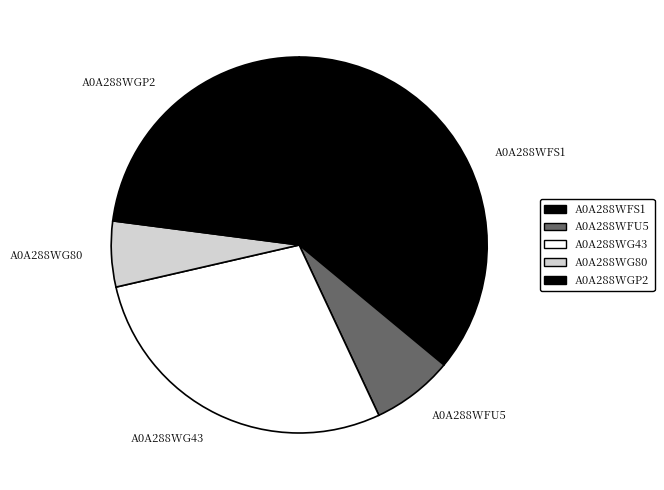

Does A0A288WFU5 account for over 50% of the chart?

No